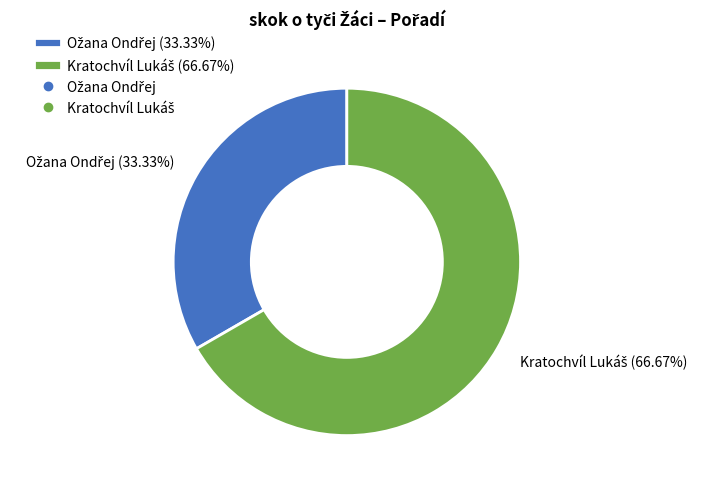

Is there a majority slice in this chart?

Yes